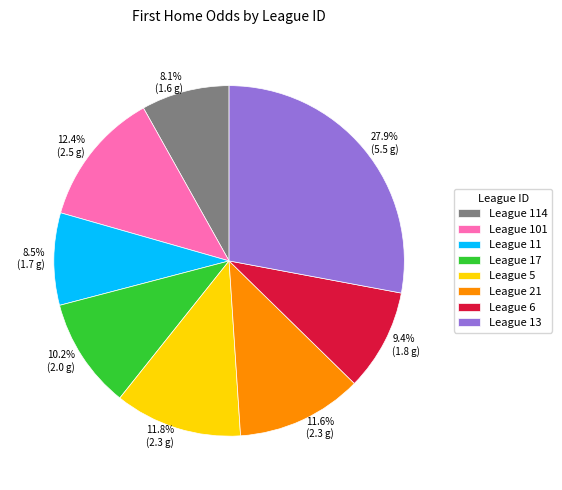

To the nearest percent, what is the average slice percentage?

12%